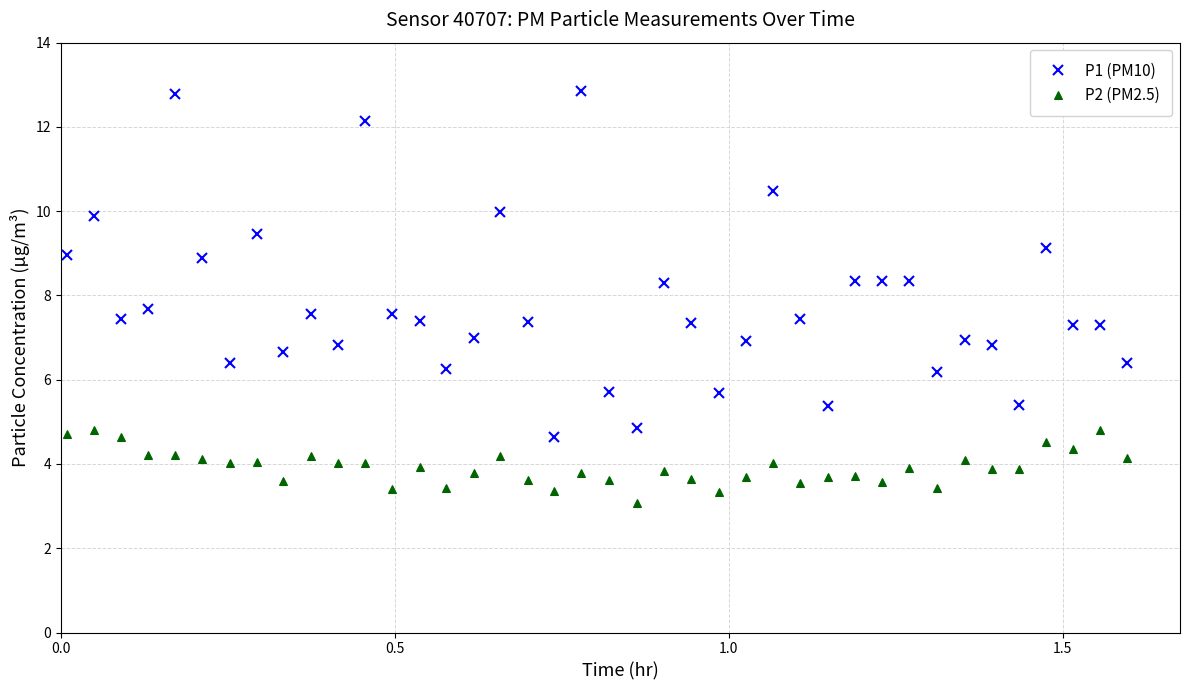

True or false: P2 (PM2.5) has more than 0 interior local peaks.

True